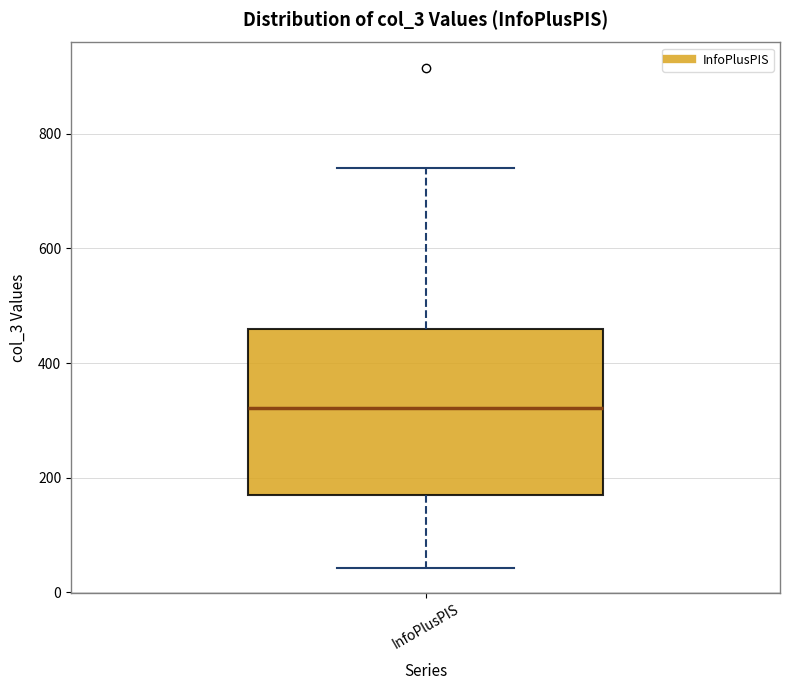

Where is the lower edge of the box for InfoPlusPIS on the y-axis? The values are not printed on the chart, so give them approximately, as read against the axis.

160